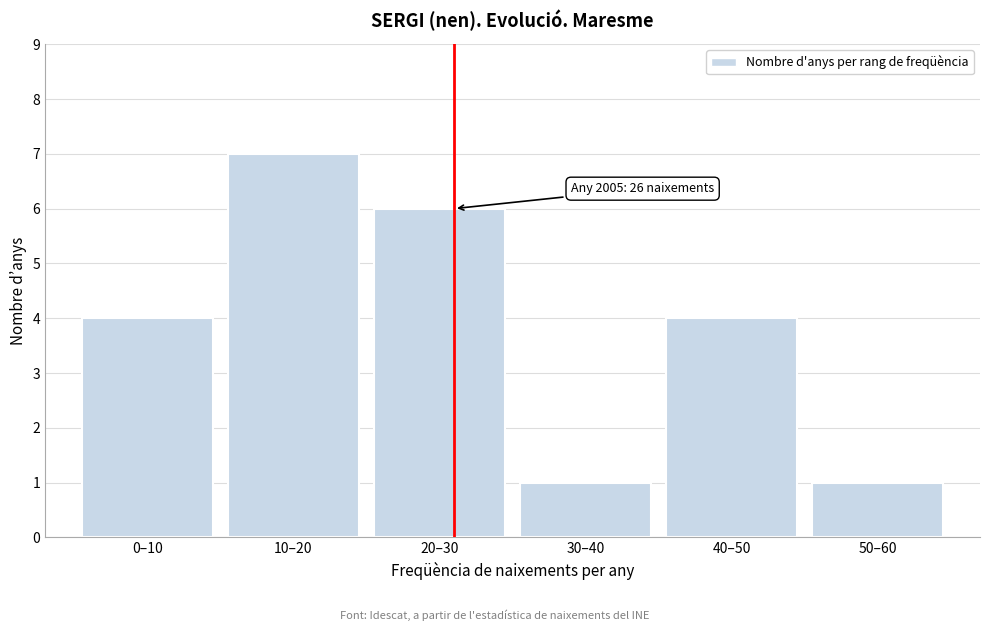

Reading left to right, list all the values displayed in this chart.

0–10=4	10–20=7	20–30=6	30–40=1	40–50=4	50–60=1